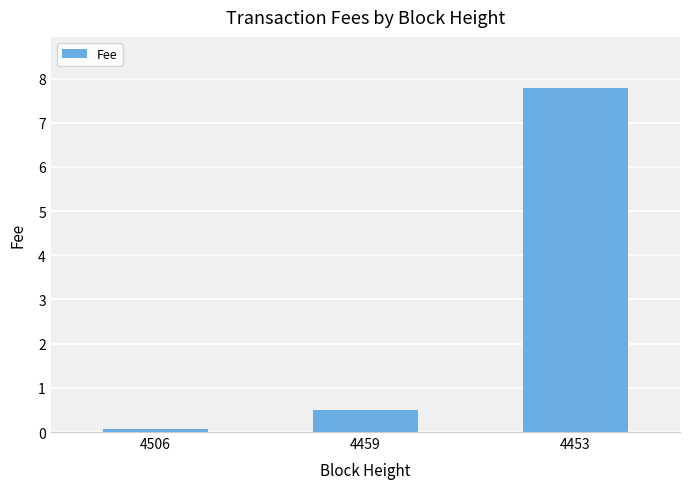

At which label is the value closest to 3?

4459